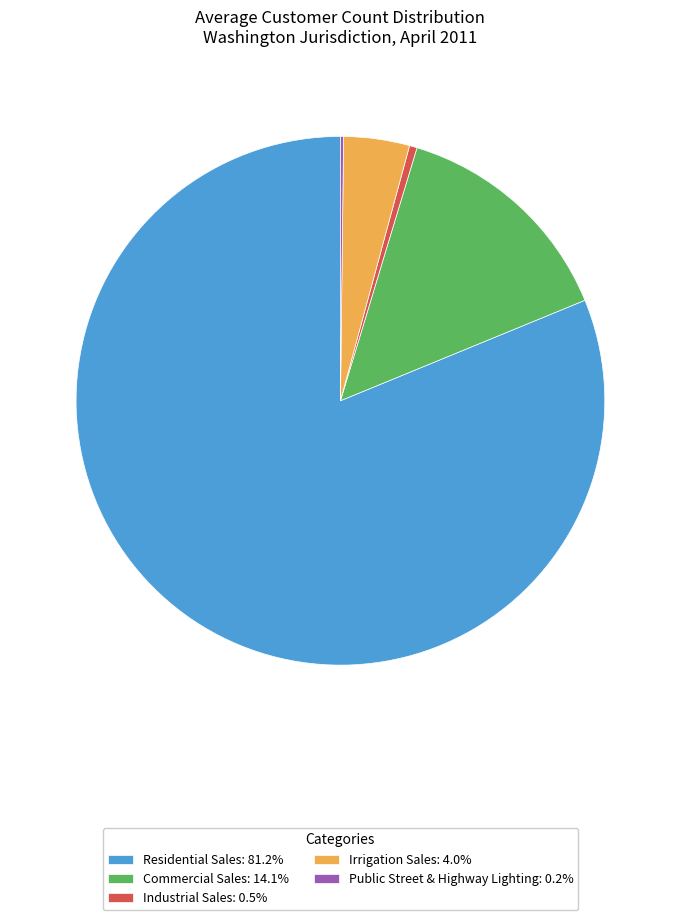

Is the sum of Industrial Sales and Residential Sales greater than half?

Yes